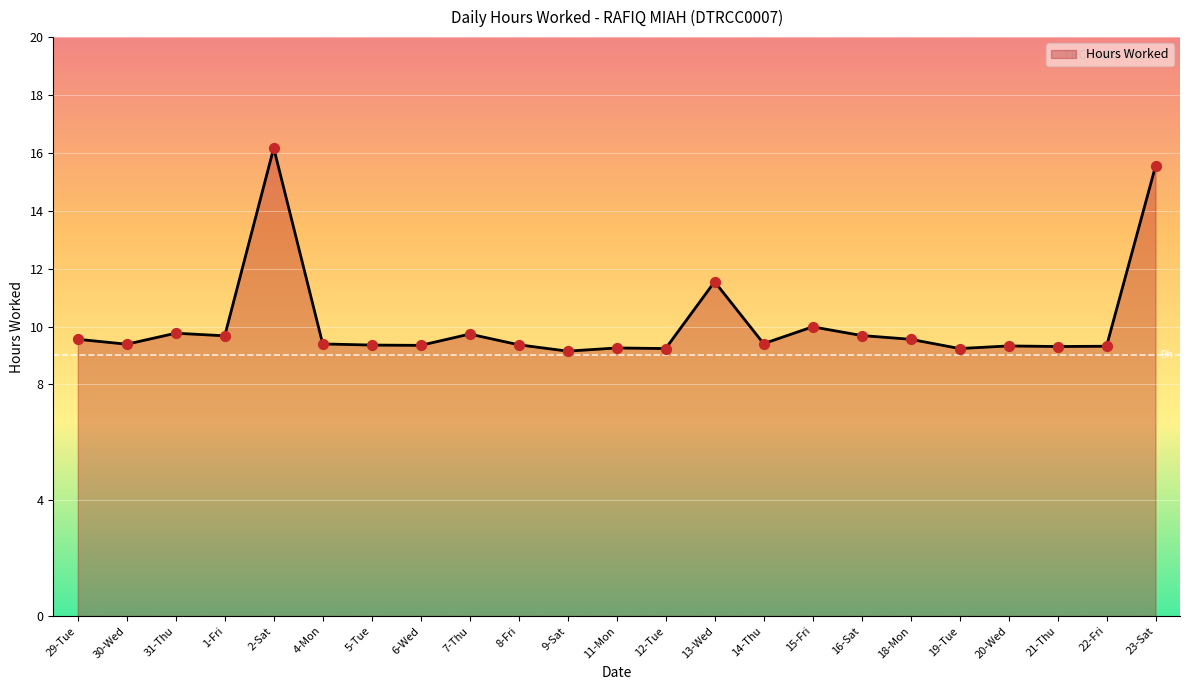

What is the change in value from 13-Wed to 16-Sat?

-1.9